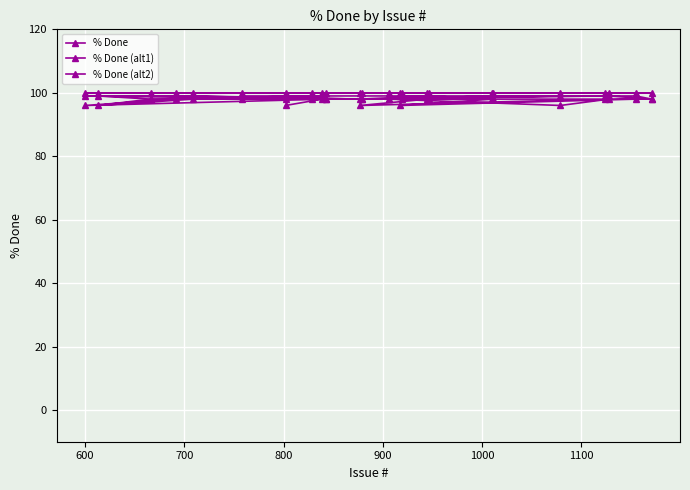

The value of % Done (alt2) at 16 is 49. True or false?

False